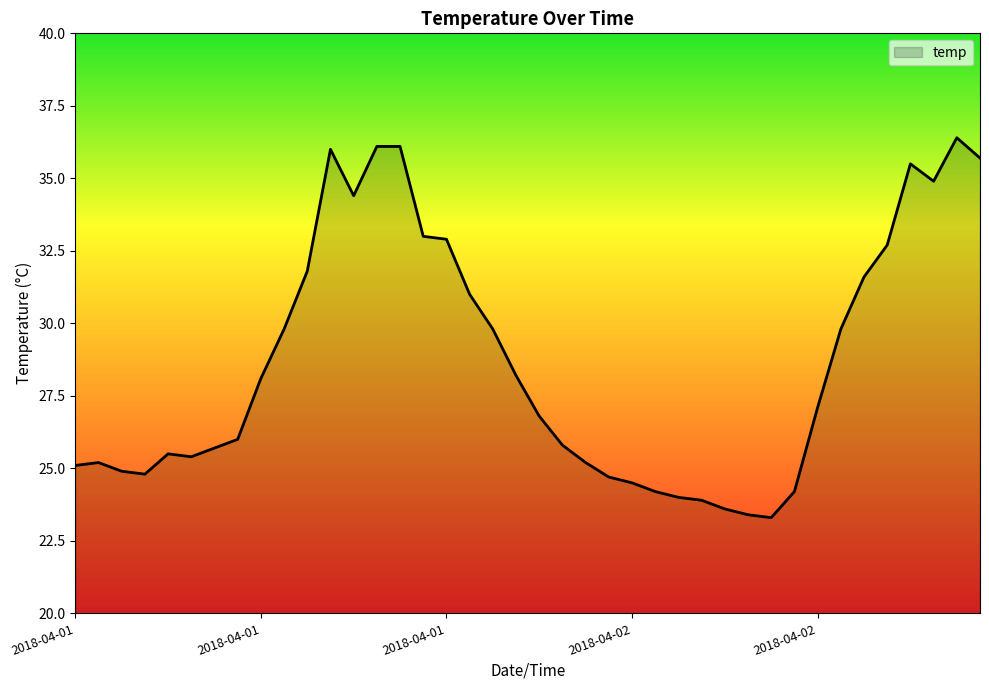

What is the maximum value shown in the chart?

36.4